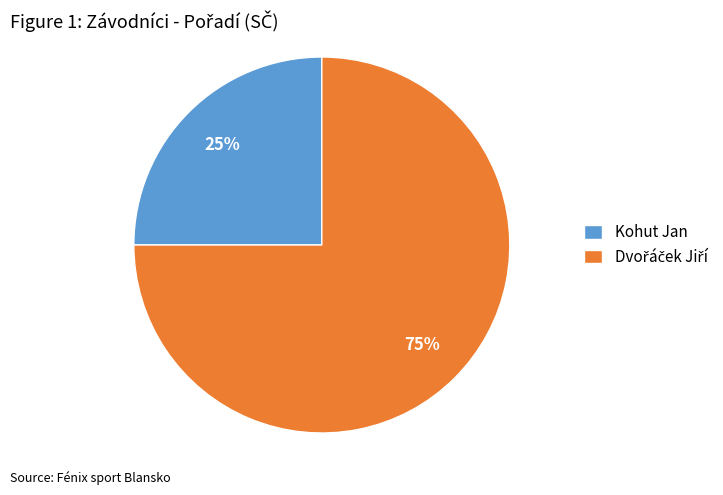

Is it true that Kohut Jan is 33% of the pie?

False